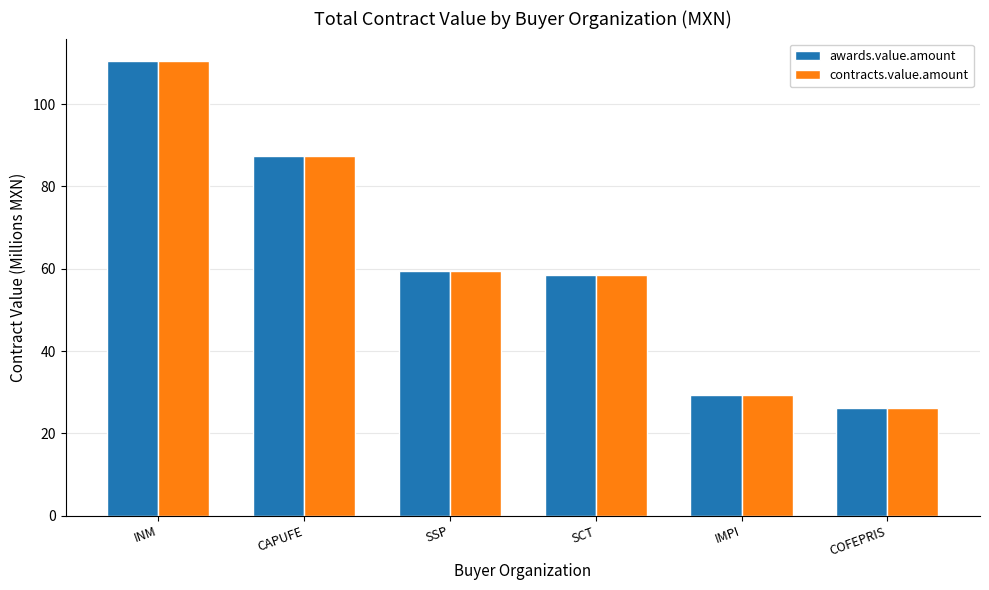

Reading right to left, what are all the values shown in this chart?

awards.value.amount: COFEPRIS=26.1	IMPI=29.3	SCT=58.4	SSP=59.5	CAPUFE=87.4	INM=110.4
contracts.value.amount: COFEPRIS=26.1	IMPI=29.3	SCT=58.4	SSP=59.5	CAPUFE=87.4	INM=110.4